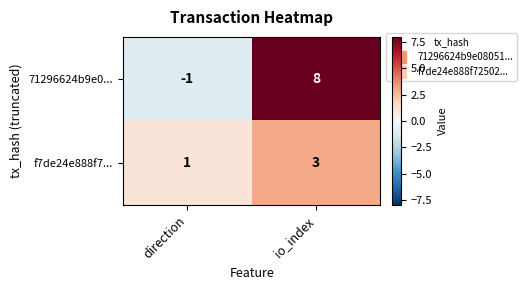

Rank the series by their maximum value, from highest to lowest.

71296624b9e0..., f7de24e888f7...